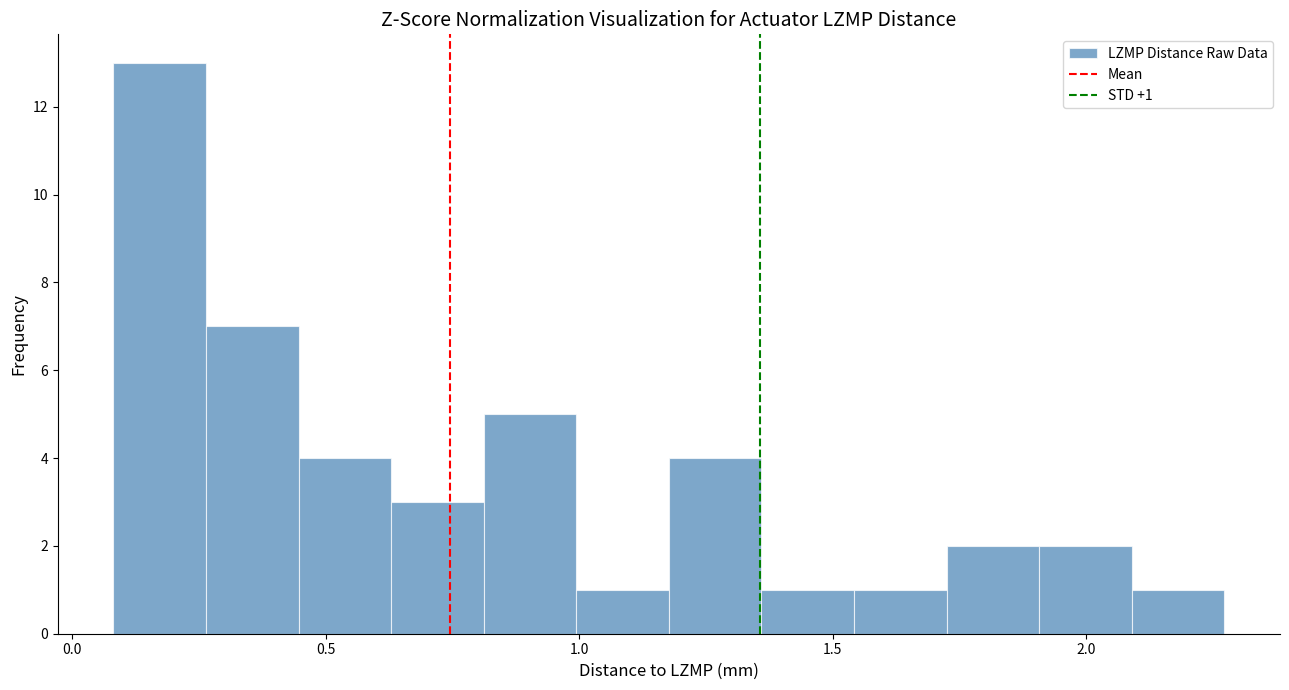

Around what value on the x-axis is the tallest bar? Give the approximate position of its centre, as read against the axis.

0.15